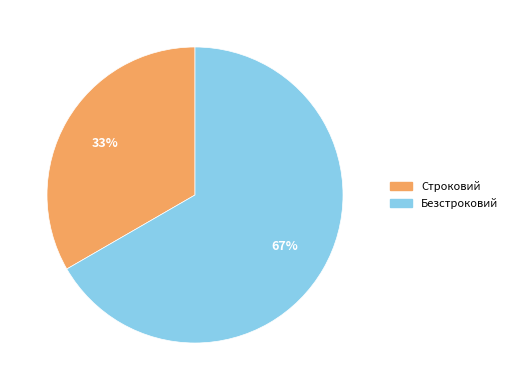

Rank the categories by value from highest to lowest.

Безстроковий, Строковий